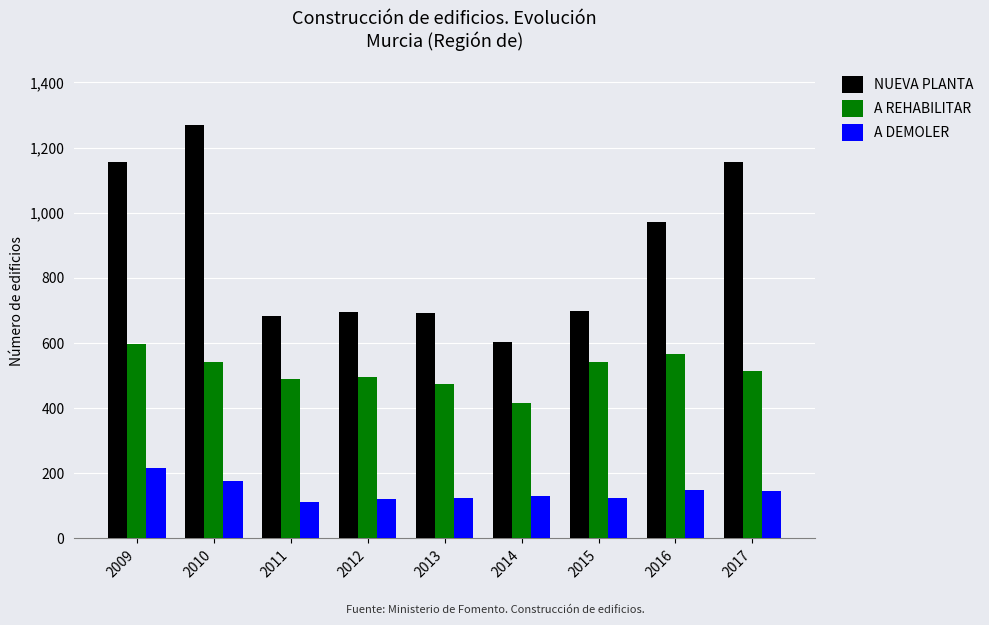

What is the sum of all NUEVA PLANTA values?

7921